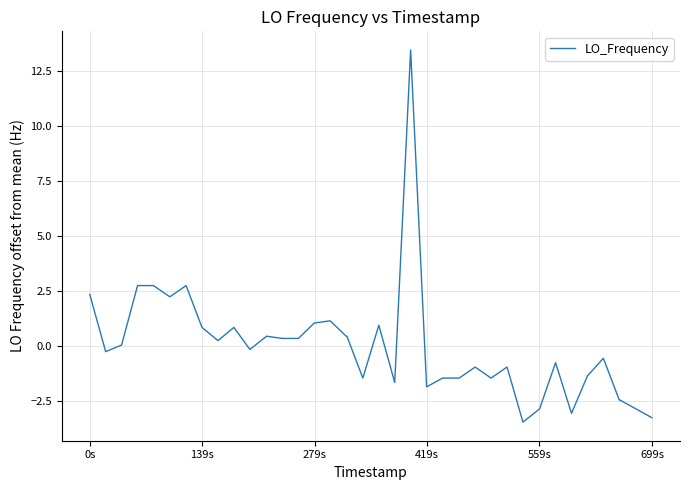

What is the greatest value displayed?

13.5